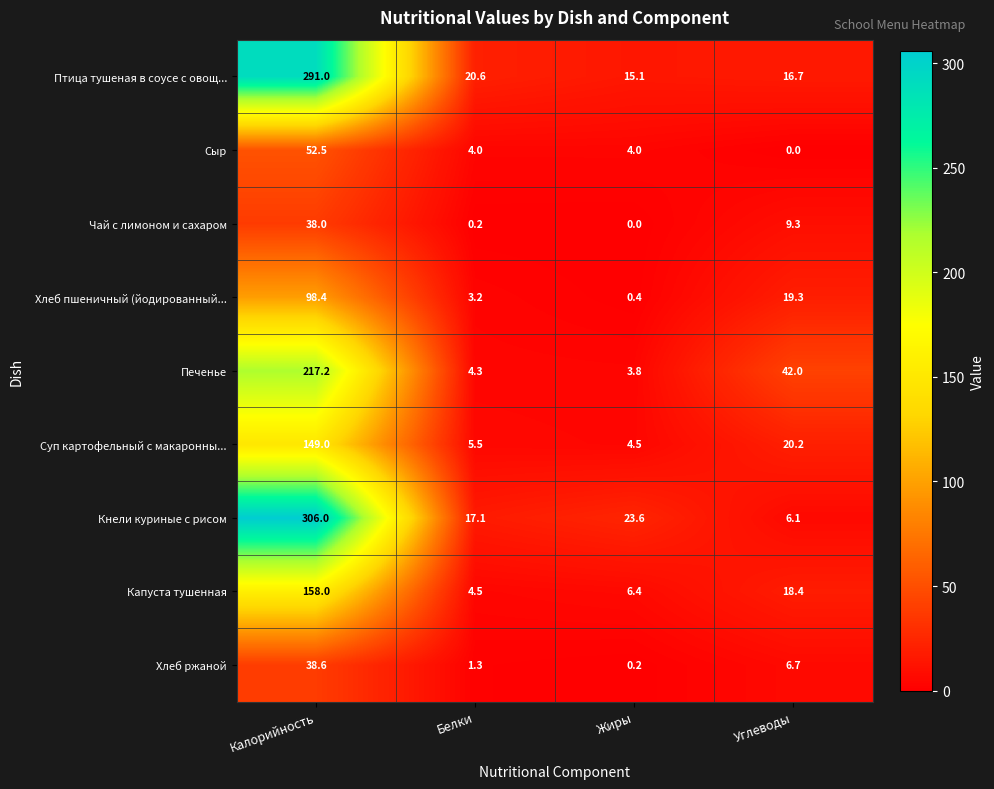

How many data points does each series have?

4